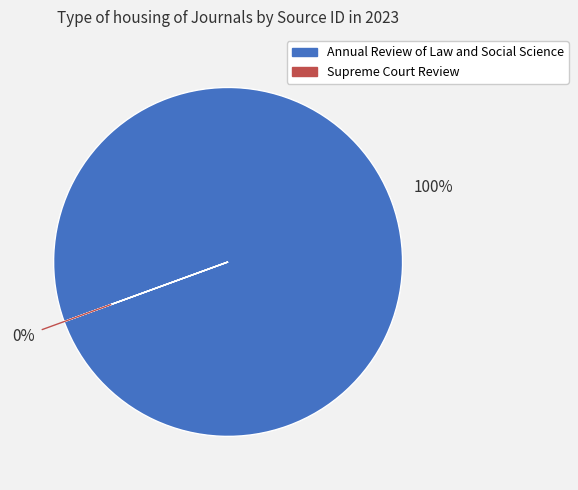

Rank the categories by value from lowest to highest.

Supreme Court Review, Annual Review of Law and Social Science